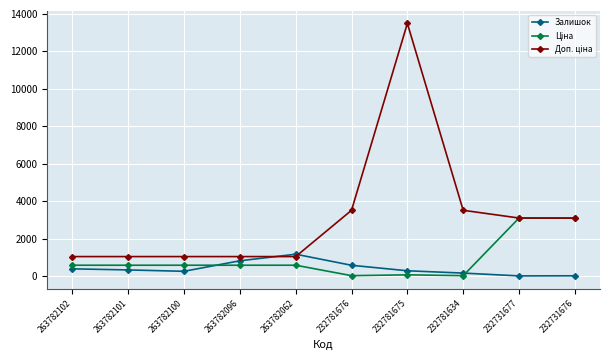

At which category is the sum across all series the highest?

232781675